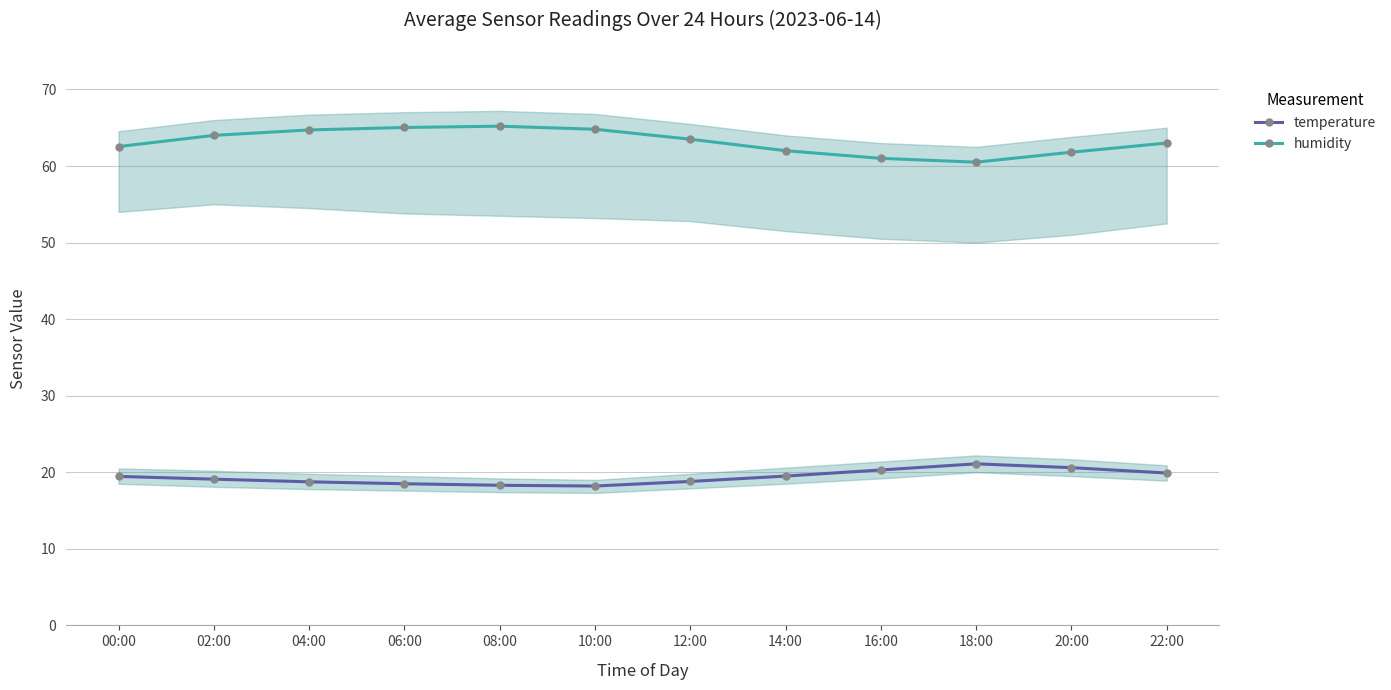

True or false: humidity and temperature cross at least once.

False